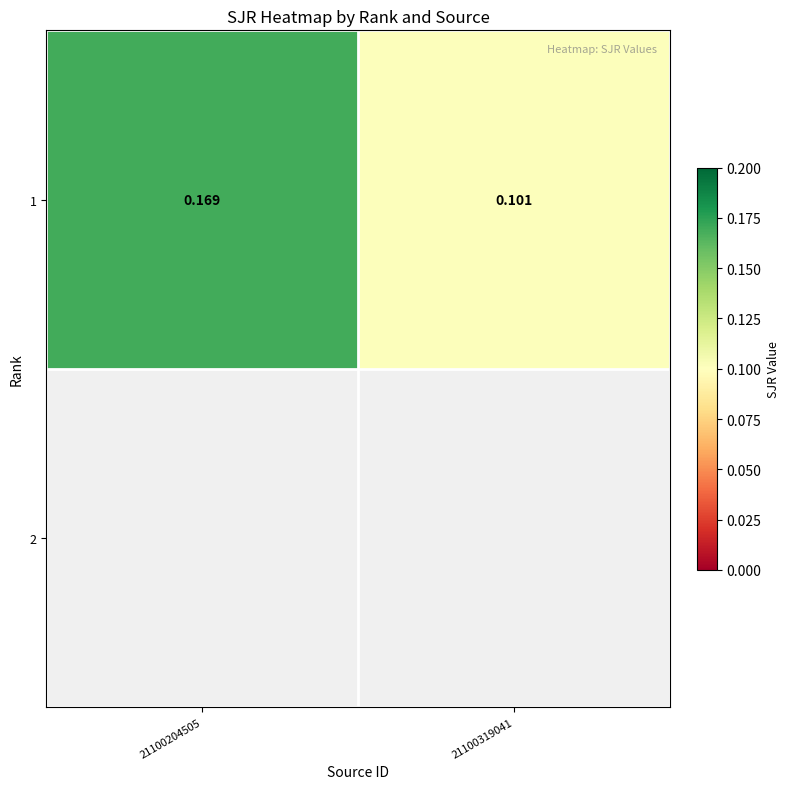

What is the average value?

0.1